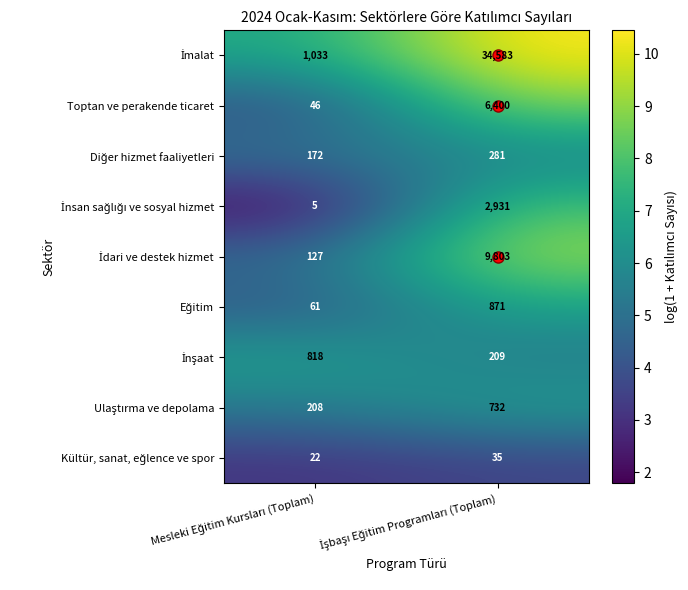

What is the smallest value displayed?

5